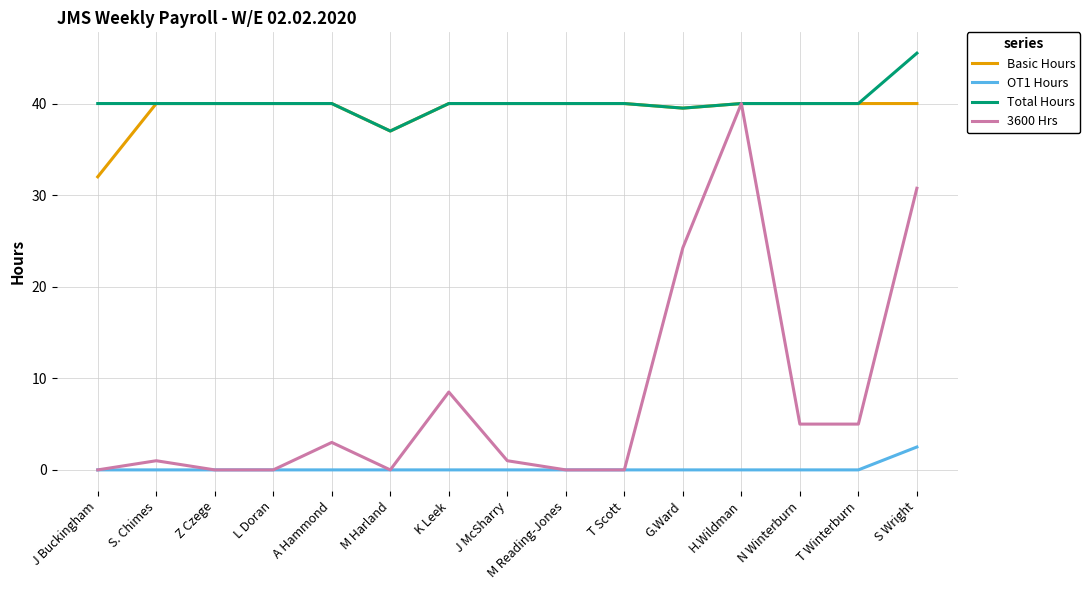

Which category has the highest value across all series?

S Wright